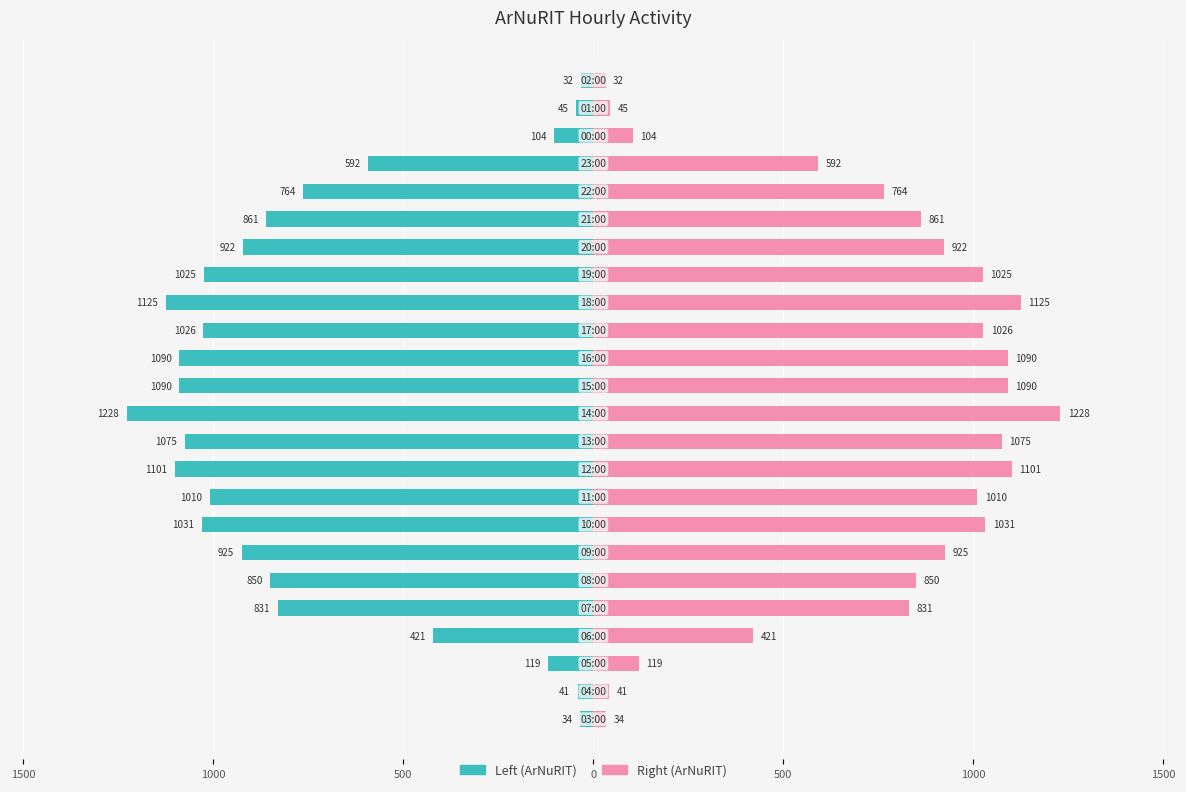

What are all the series names shown in the legend?

Left (ArNuRIT), Right (ArNuRIT)